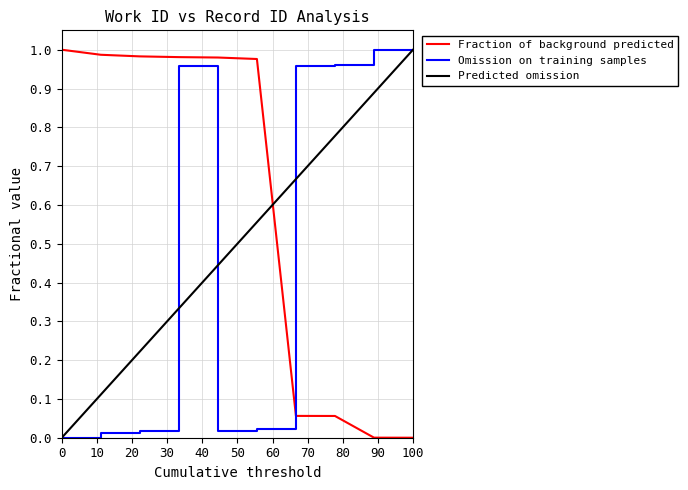

After their last crossing, which series has the higher values: Fraction of background predicted or Predicted omission?

Predicted omission